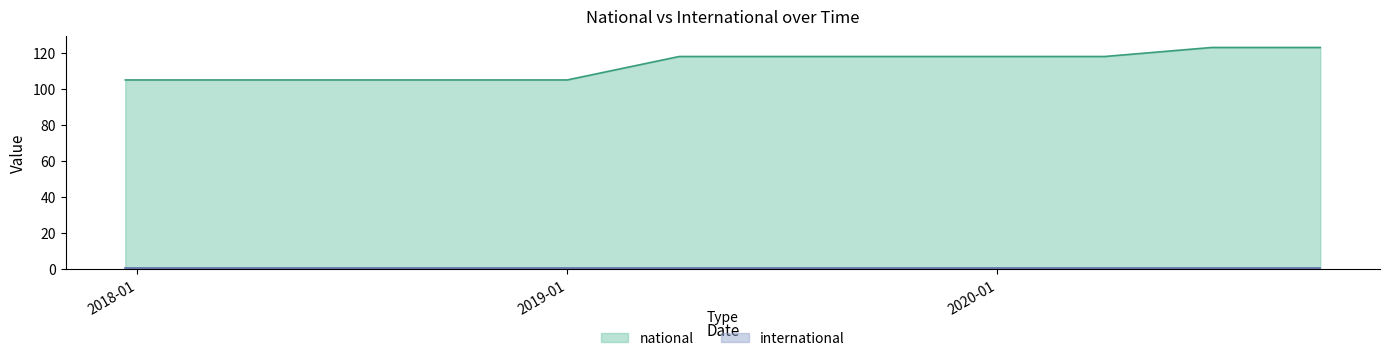

At which category does the chart reach its minimum across all series?

2017-12-22